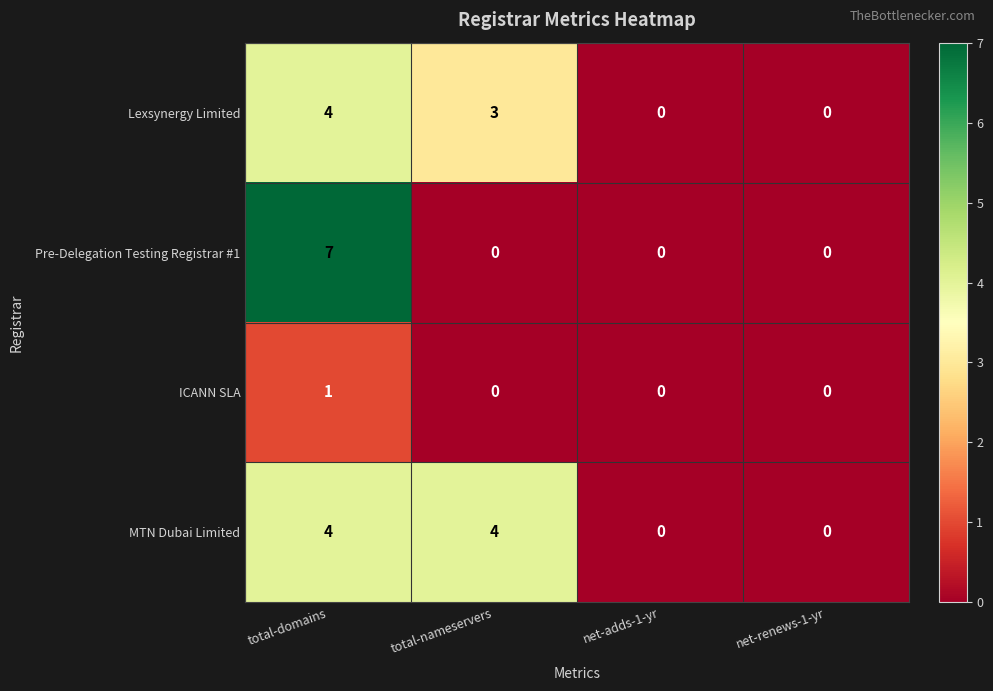

At which category is the sum across all series the highest?

total-domains